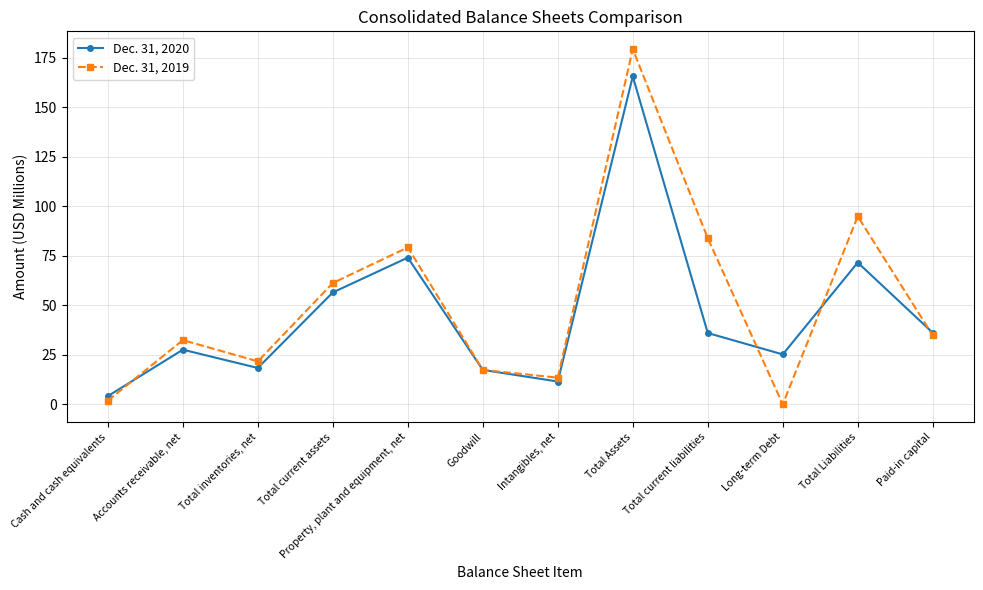

True or false: Dec. 31, 2019 has more than 2 points higher than both neighbors.

True